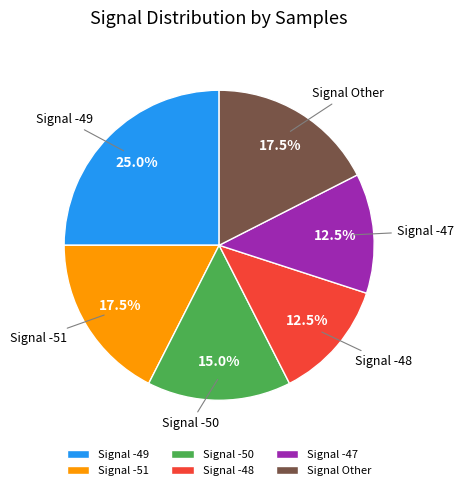

Between Signal -49 and Signal Other, which is larger?

Signal -49